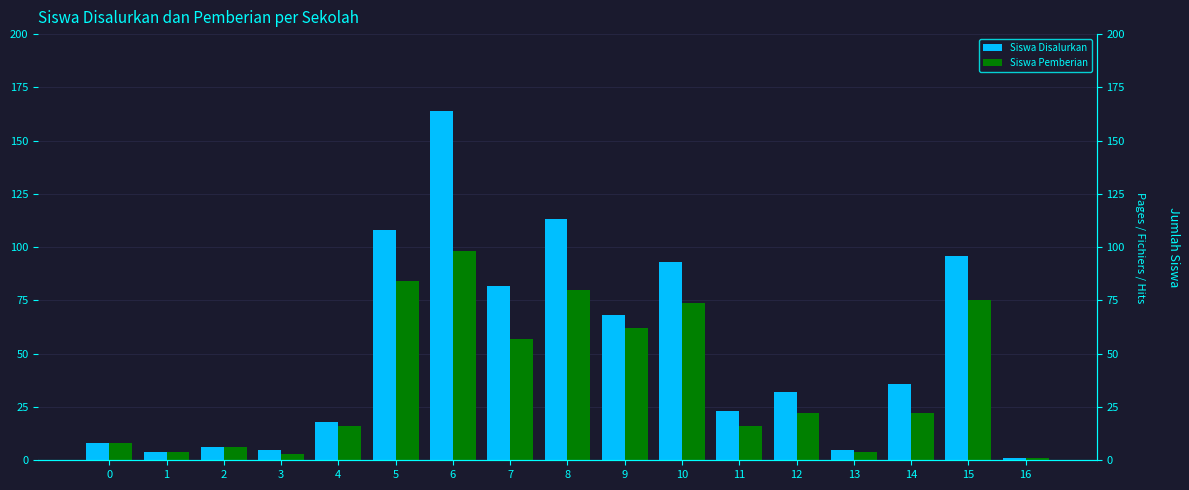

How many data points in Siswa Pemberian are above 22?

7